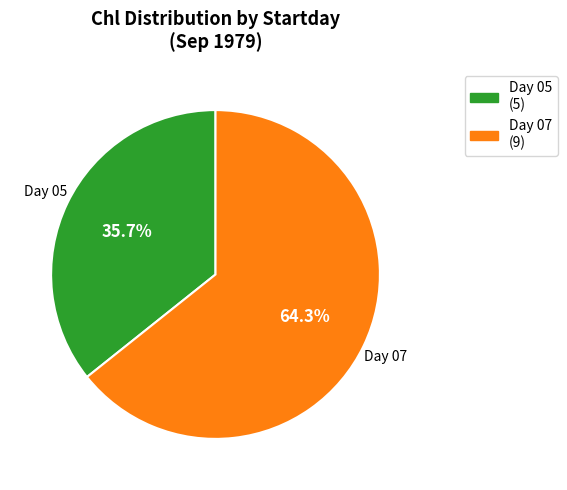

Count the number of slices in the pie.

2